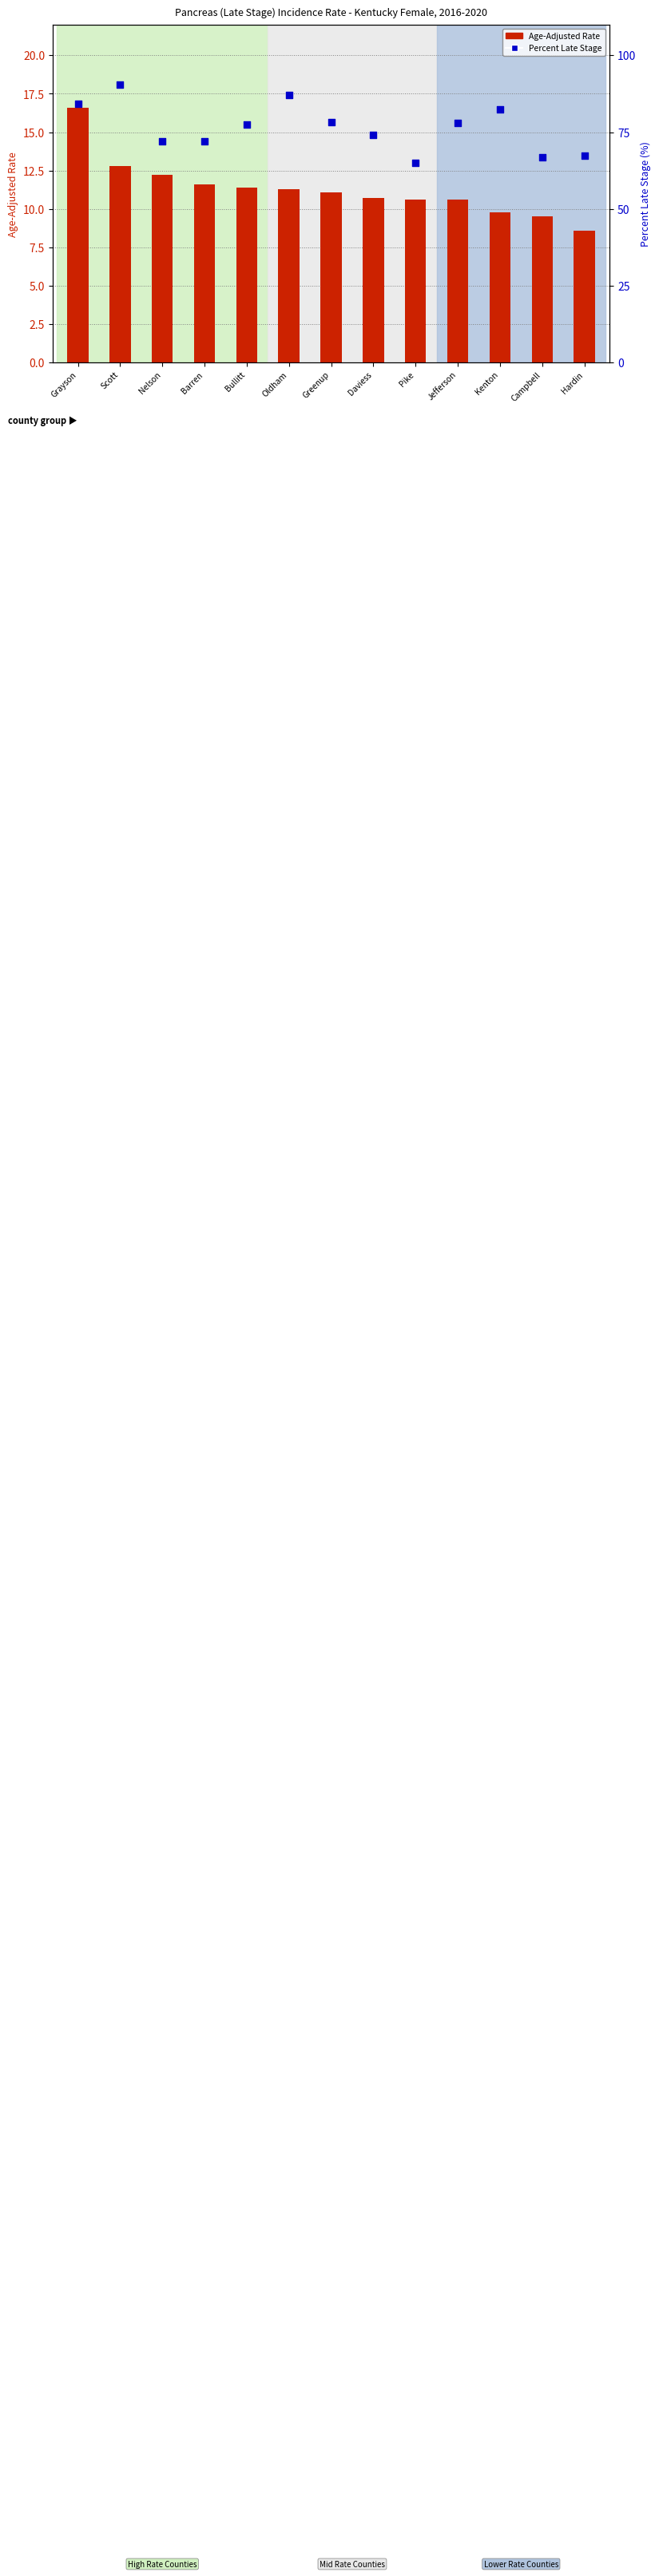

What is the total value across all series at Nelson?

84.2